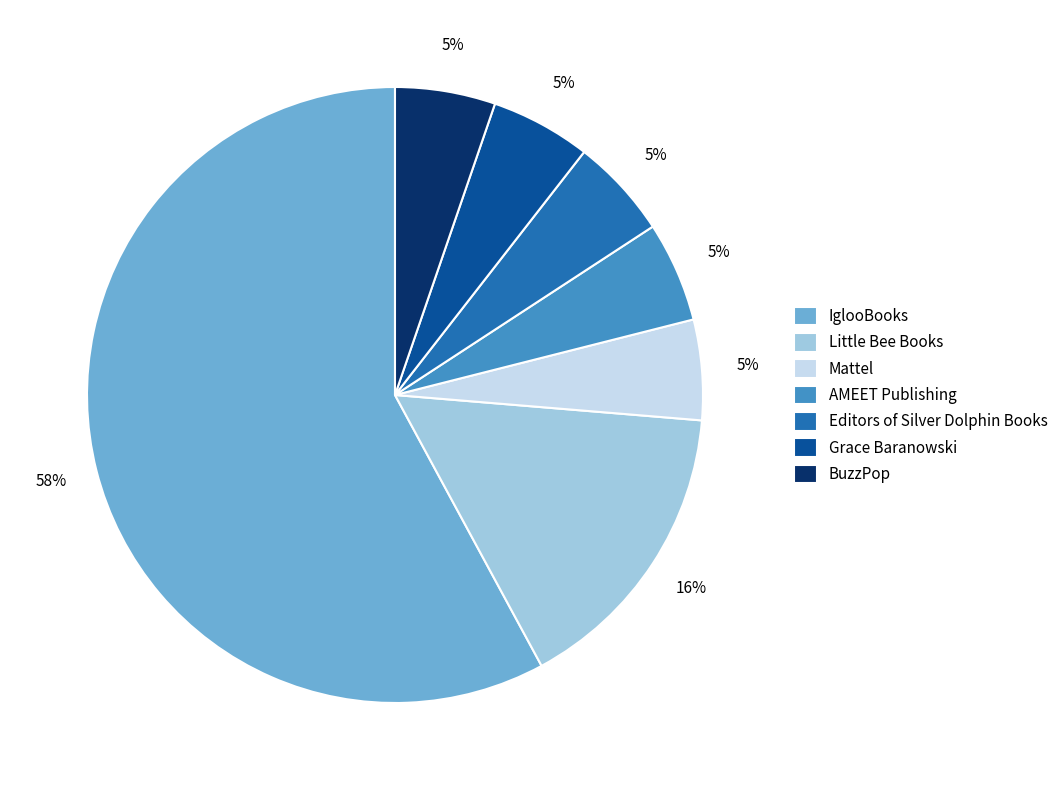

To the nearest percent, what is the average slice percentage?

14%